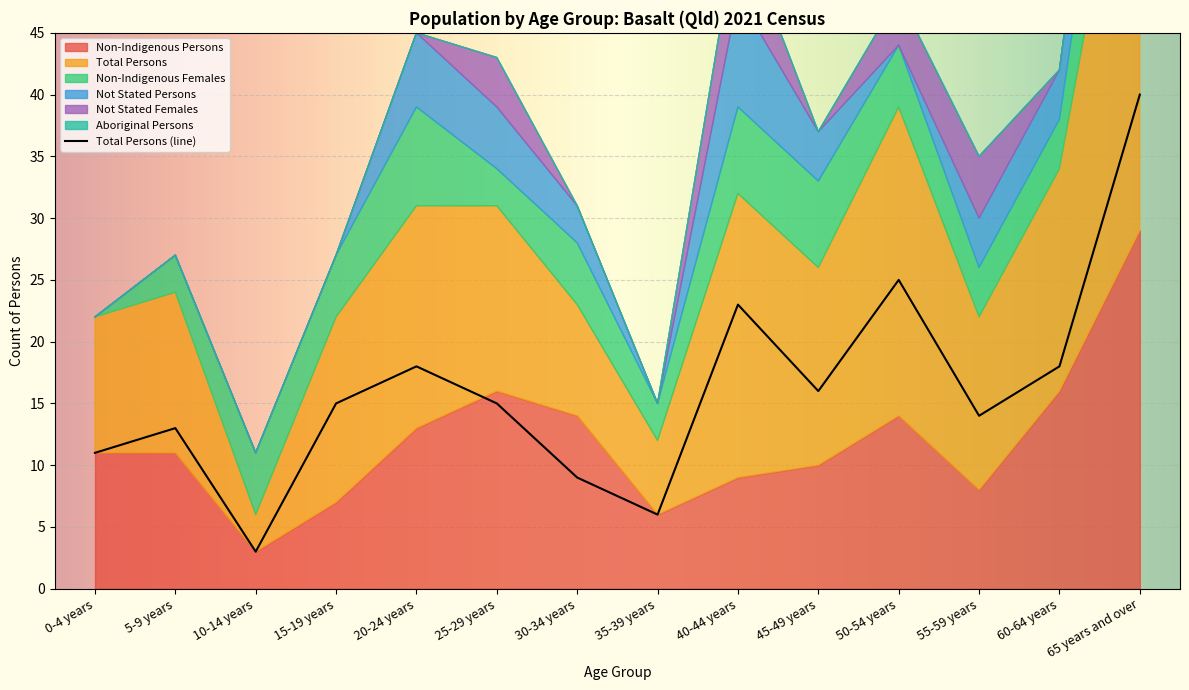

Reading left to right, list all the values displayed in this chart.

Non-Indigenous Persons: 0-4 years=11	5-9 years=11	10-14 years=3	15-19 years=7	20-24 years=13	25-29 years=16	30-34 years=14	35-39 years=6	40-44 years=9	45-49 years=10	50-54 years=14	55-59 years=8	60-64 years=16	65 years and over=29
Total Persons: 0-4 years=11	5-9 years=13	10-14 years=3	15-19 years=15	20-24 years=18	25-29 years=15	30-34 years=9	35-39 years=6	40-44 years=23	45-49 years=16	50-54 years=25	55-59 years=14	60-64 years=18	65 years and over=40
Non-Indigenous Females: 0-4 years=0	5-9 years=3	10-14 years=5	15-19 years=5	20-24 years=8	25-29 years=3	30-34 years=5	35-39 years=3	40-44 years=7	45-49 years=7	50-54 years=5	55-59 years=4	60-64 years=4	65 years and over=13
Not Stated Persons: 0-4 years=0	5-9 years=0	10-14 years=0	15-19 years=0	20-24 years=6	25-29 years=5	30-34 years=3	35-39 years=0	40-44 years=9	45-49 years=4	50-54 years=0	55-59 years=4	60-64 years=4	65 years and over=9
Not Stated Females: 0-4 years=0	5-9 years=0	10-14 years=0	15-19 years=0	20-24 years=0	25-29 years=4	30-34 years=0	35-39 years=0	40-44 years=6	45-49 years=0	50-54 years=4	55-59 years=5	60-64 years=0	65 years and over=0
Aboriginal Persons: 0-4 years=0	5-9 years=0	10-14 years=0	15-19 years=0	20-24 years=0	25-29 years=0	30-34 years=0	35-39 years=0	40-44 years=0	45-49 years=0	50-54 years=0	55-59 years=0	60-64 years=0	65 years and over=0